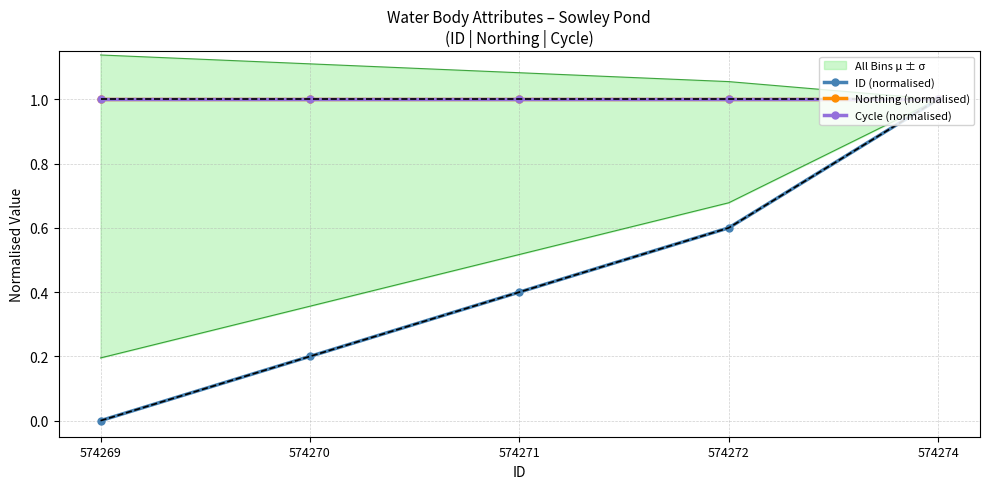

The value of Northing (normalised) at 574269 is 1.0. True or false?

True